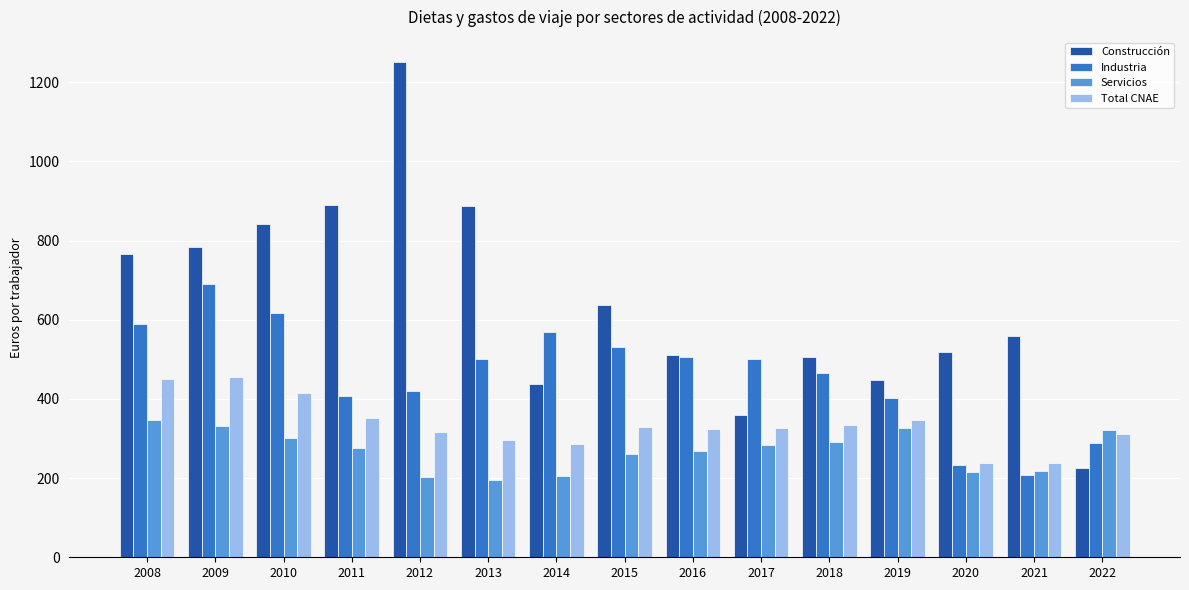

Which series has the largest range (max minus min)?

Construcción